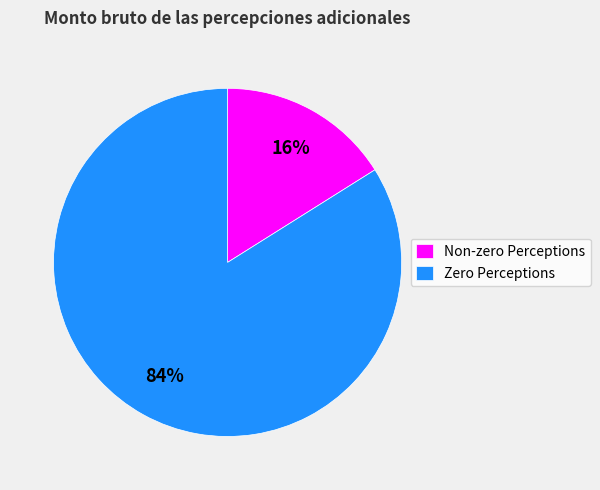

Combined, do Zero Perceptions and Non-zero Perceptions account for over 50%?

Yes